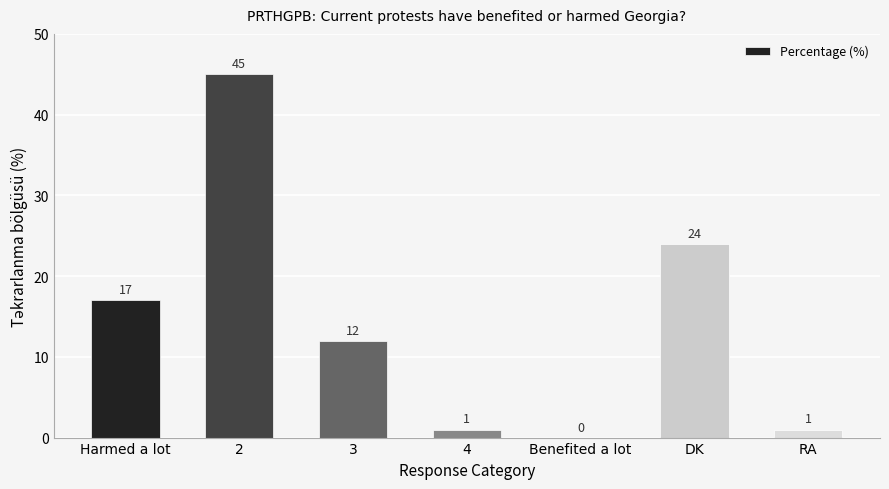

Reading right to left, transcribe all the data shown in this chart.

RA=1	DK=24	Benefited a lot=0	4=1	3=12	2=45	Harmed a lot=17